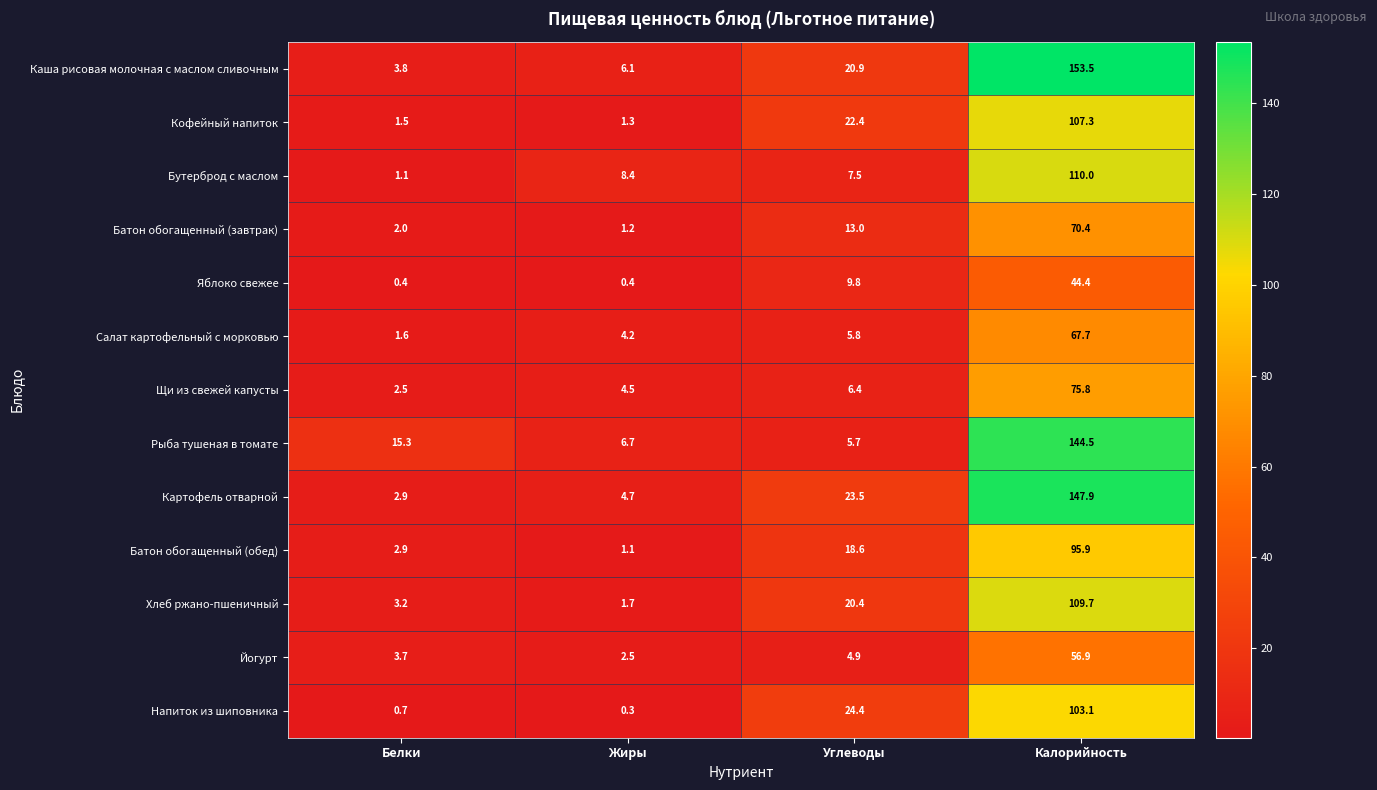

Count the number of categories in the chart.

4